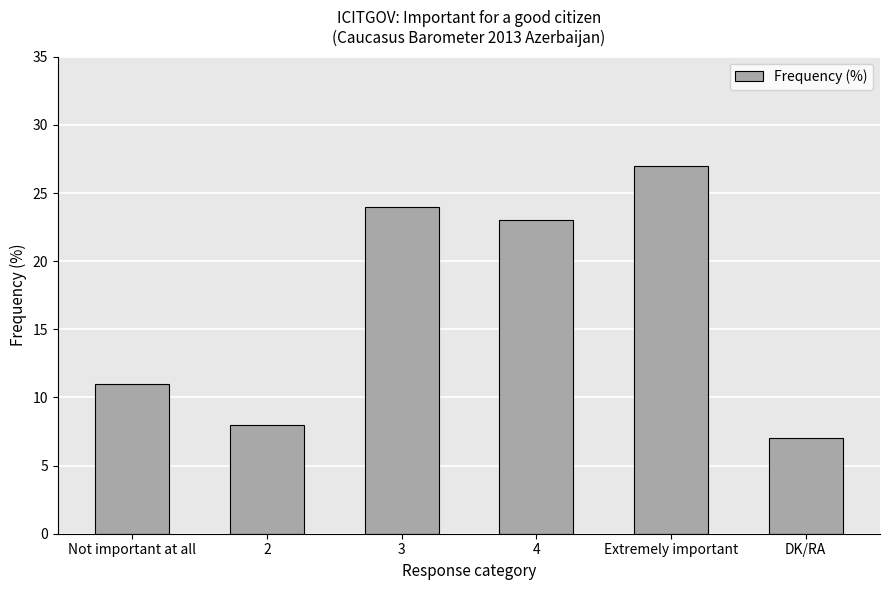

What position from the left is 4?

4